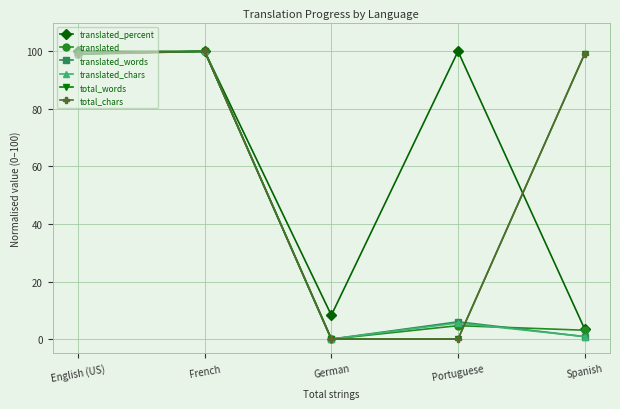

What position from the right is English (US)?

5